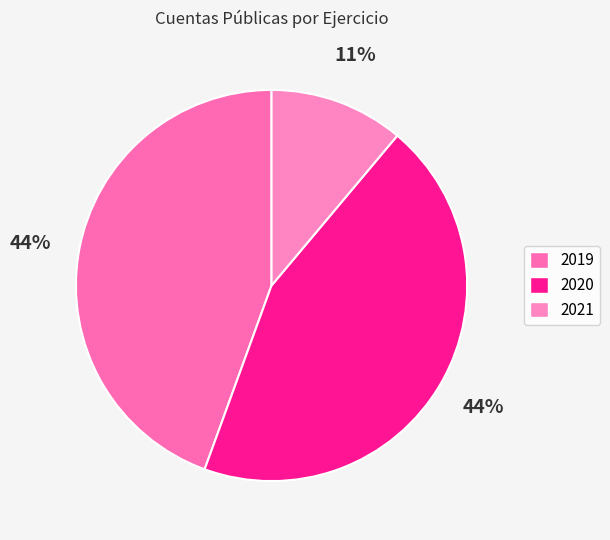

To the nearest percent, what percentage of the pie is 2020?

44%